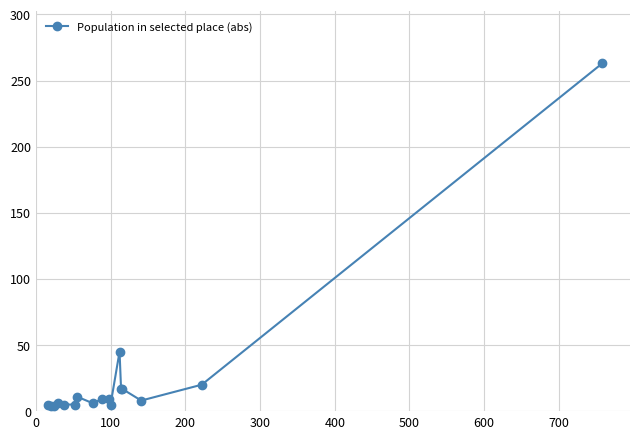

What is the sum of all values?

439